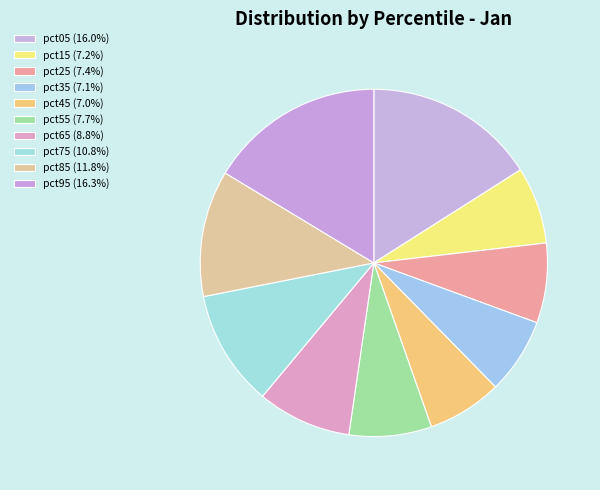

Is there a majority slice in this chart?

No